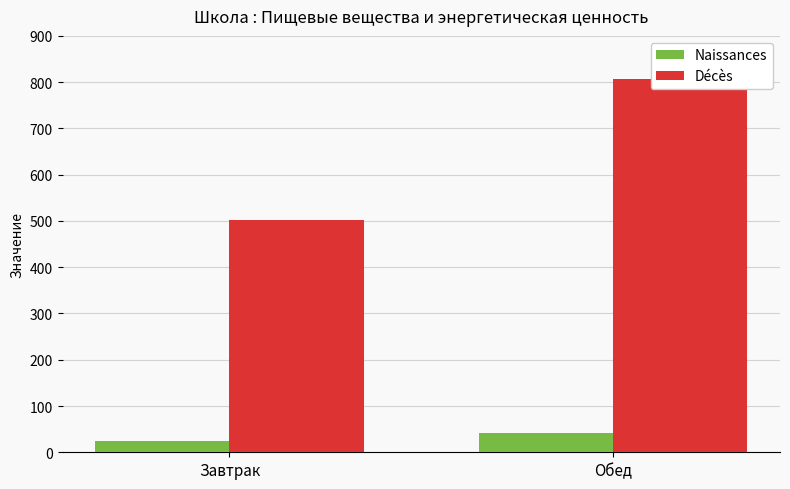

What is the value of the Naissances bar at the 1st from the left?

25.0